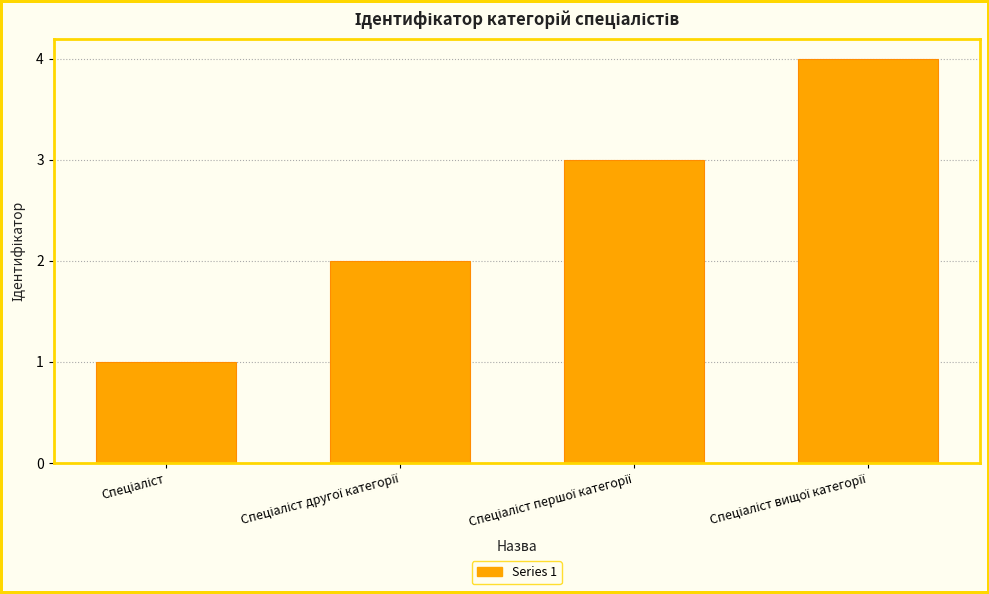

What is the difference between the maximum and minimum values?

3